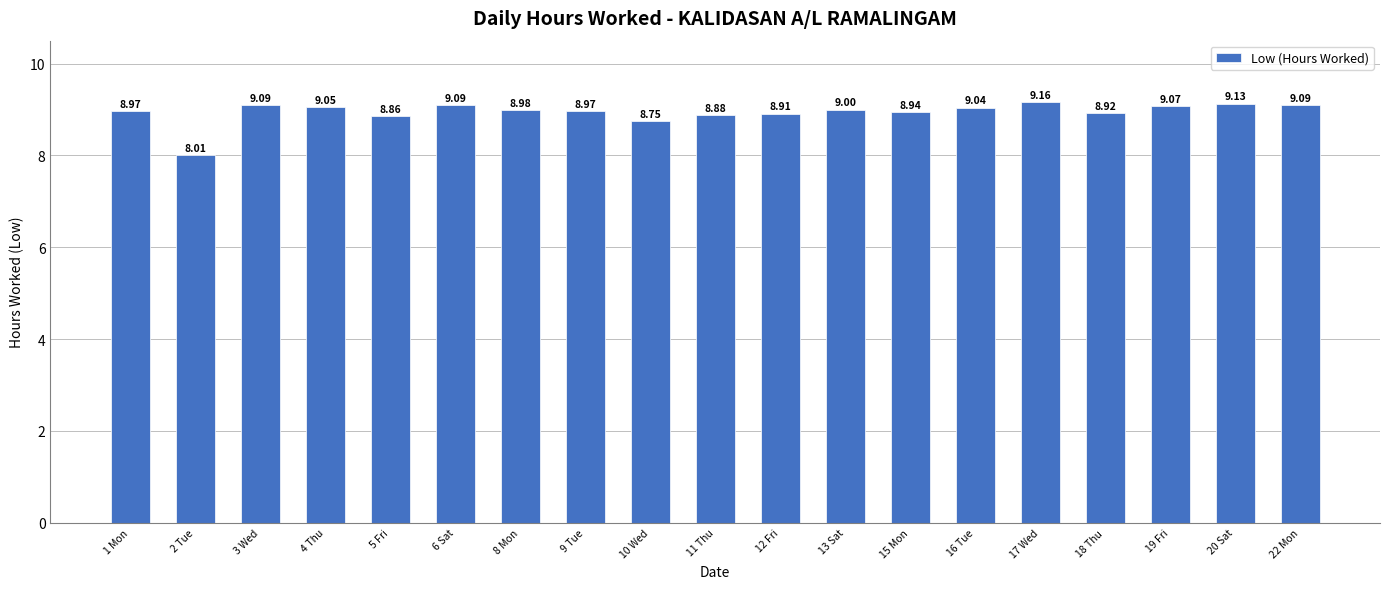

What is the sum of the values at 16 Tue and 22 Mon?

18.1